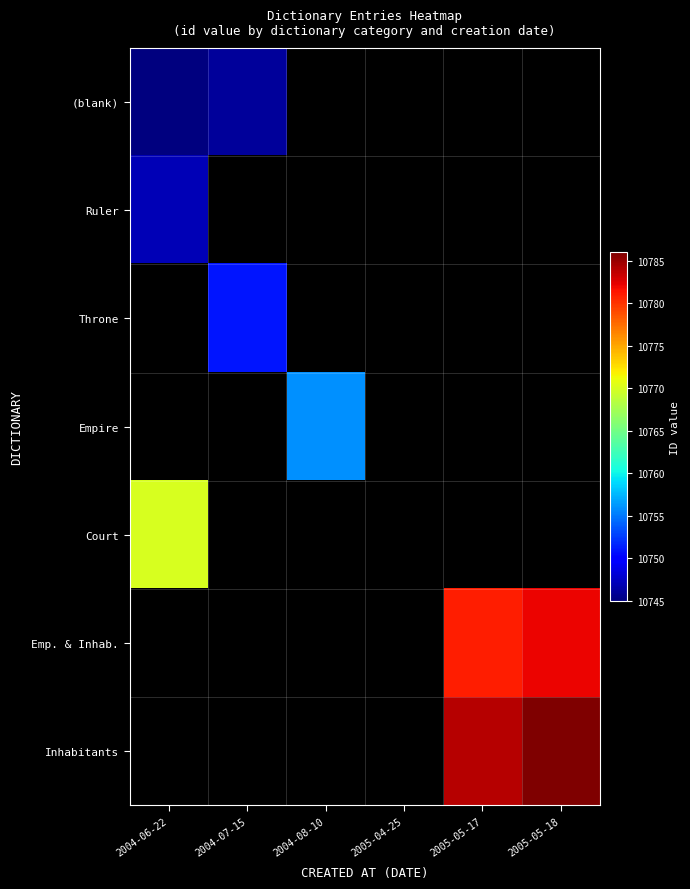

What is the maximum value for (blank)?

10746.0